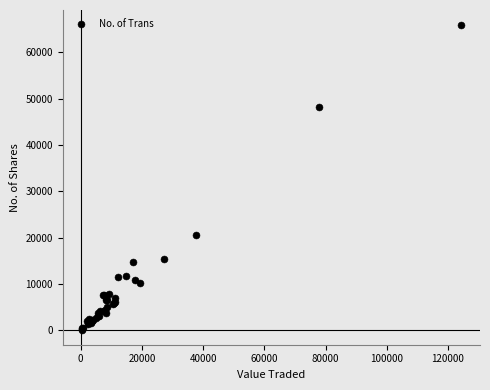

What Y value in the scatter plot is closest to 33017?

20486